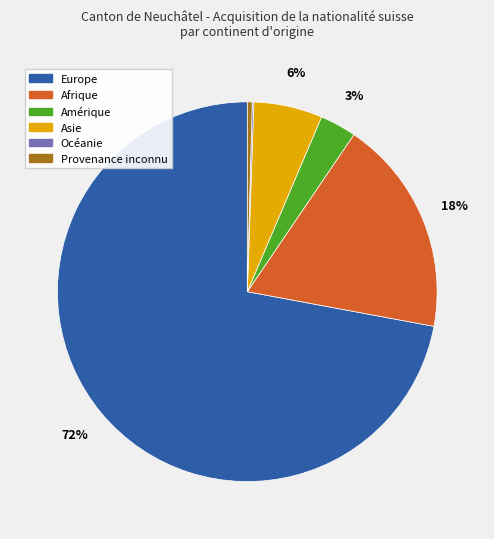

Is it true that Amérique is 3% of the pie?

True